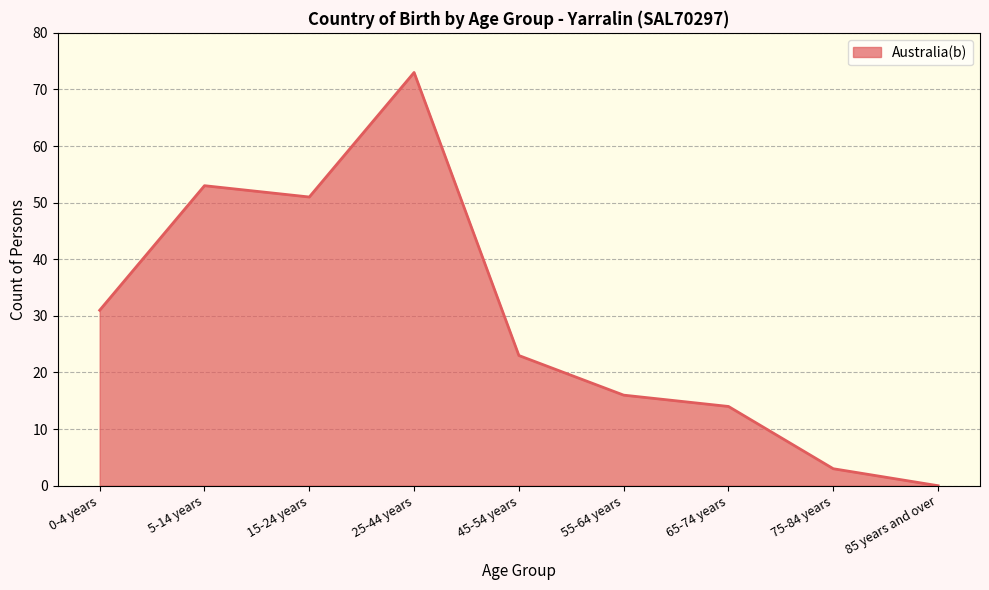

Rank the categories by value from highest to lowest.

25-44 years, 5-14 years, 15-24 years, 0-4 years, 45-54 years, 55-64 years, 65-74 years, 75-84 years, 85 years and over